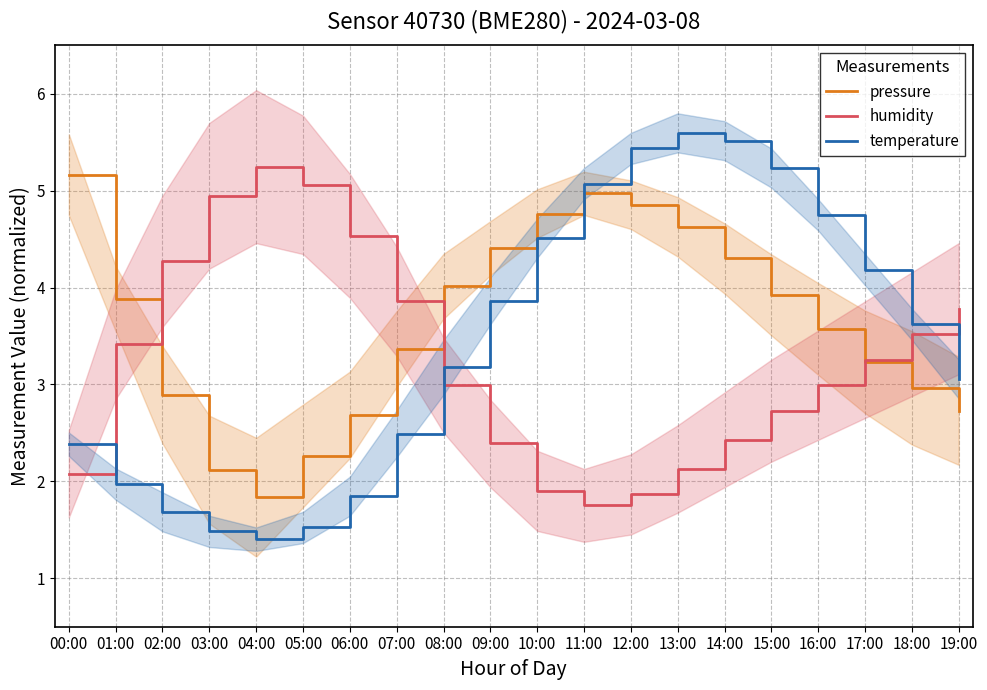

Does the chart have visible grid lines?

Yes